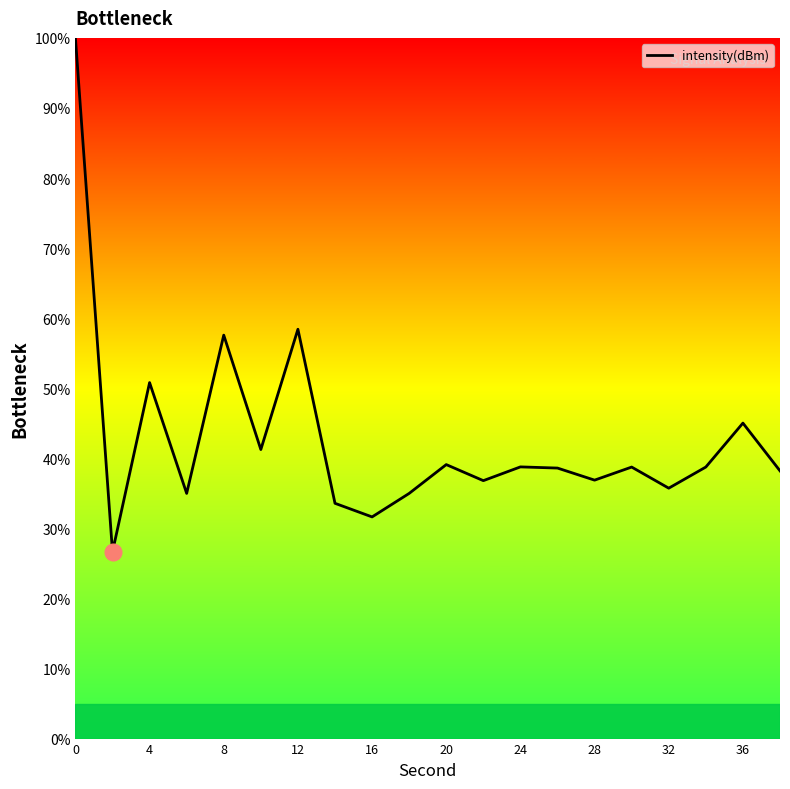

What is the difference between the maximum and minimum values?

73.4